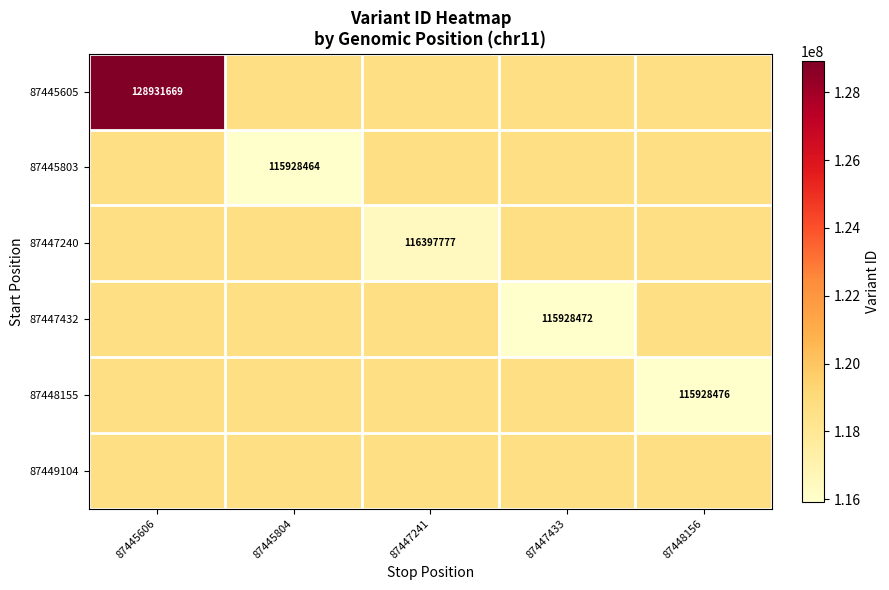

At how many categories does at least one series exceed 126644281?

1